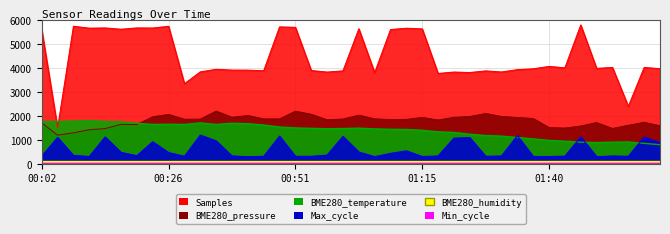

True or false: Max_cycle and BME280_temperature cross at least once.

True